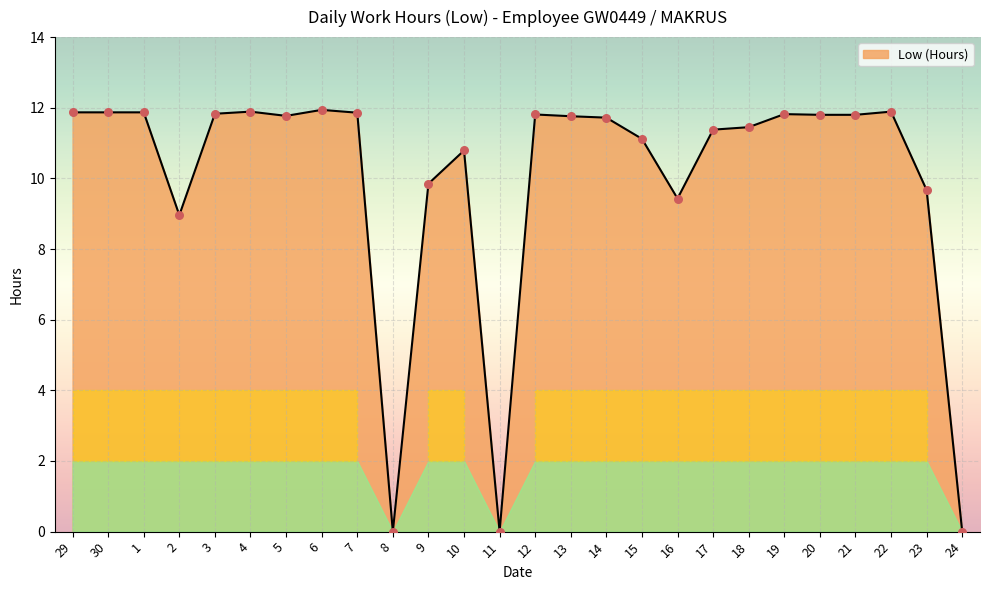

What is the change in value from 2 to 4?

+2.9